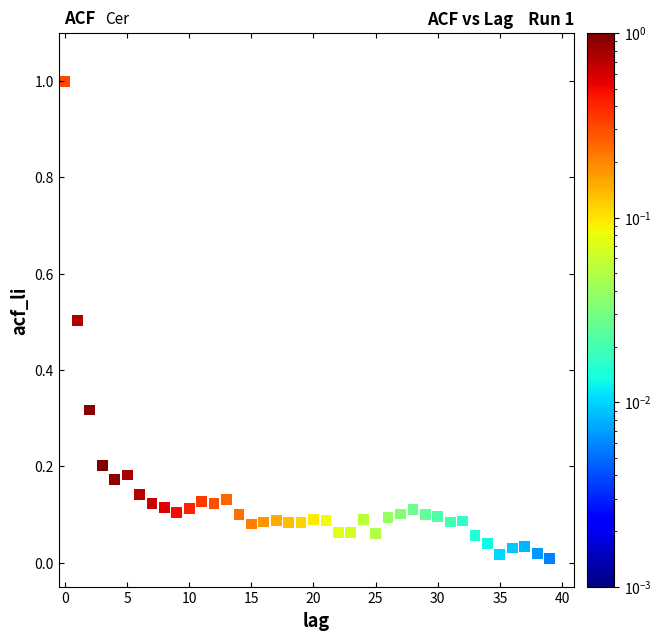

What is the range of Y values (max minus min)?

1.0